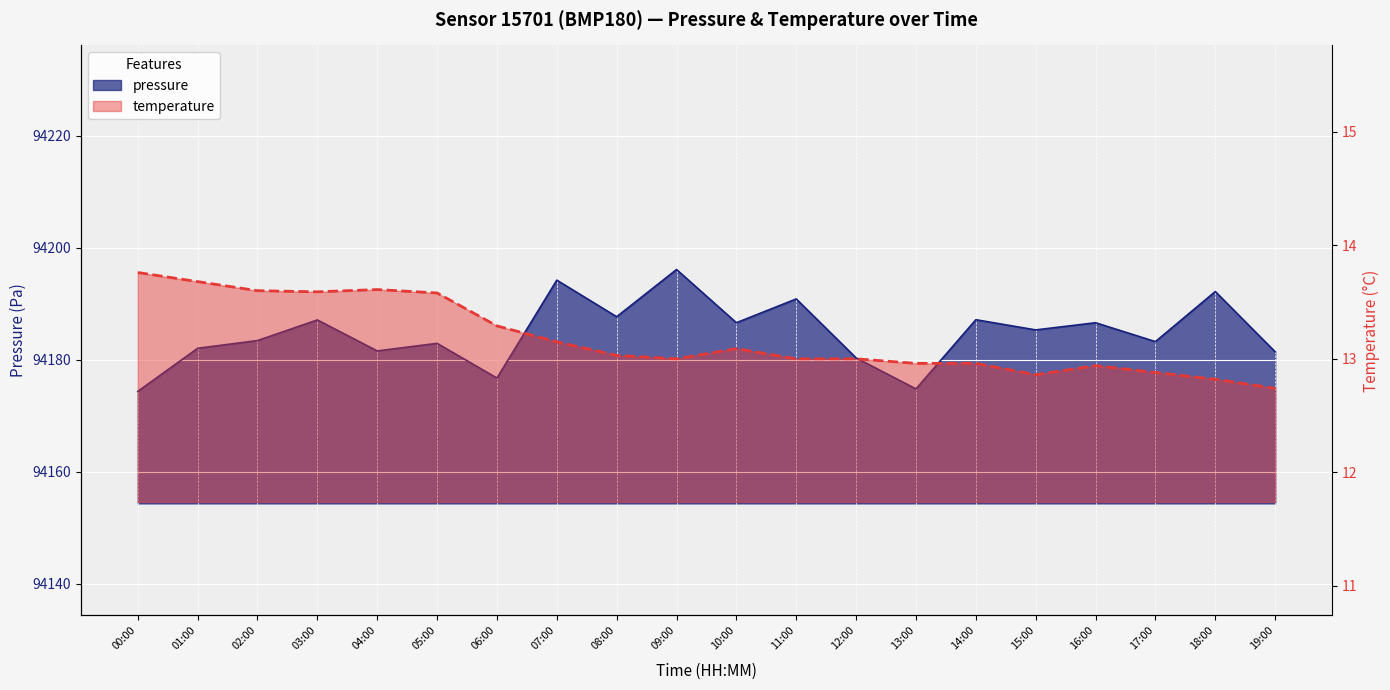

List the series in order of their overall mean, highest first.

pressure, temperature